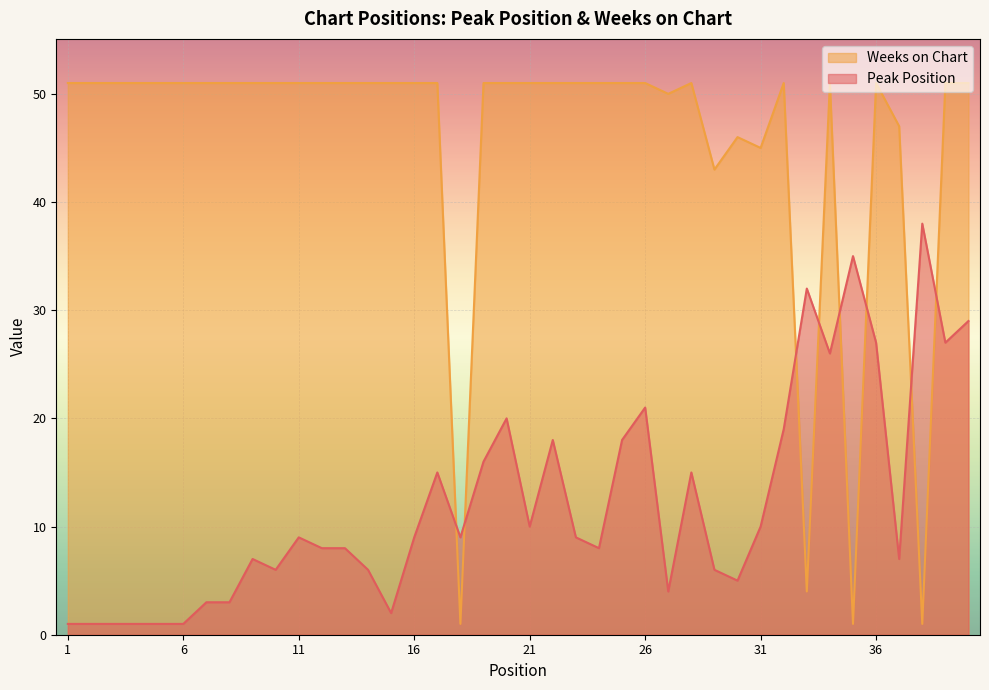

Reading left to right, extract all data points from this chart.

Peak Position: 1	1	1	1	1	1	3	3	7	6	9	8	8	6	2	9	15	9	16	20	10	18	9	8	18	21	4	15	6	5	10	19	32	26	35	27	7	38	27	29
Weeks on Chart: 51	51	51	51	51	51	51	51	51	51	51	51	51	51	51	51	51	1	51	51	51	51	51	51	51	51	50	51	43	46	45	51	4	51	1	51	47	1	51	51